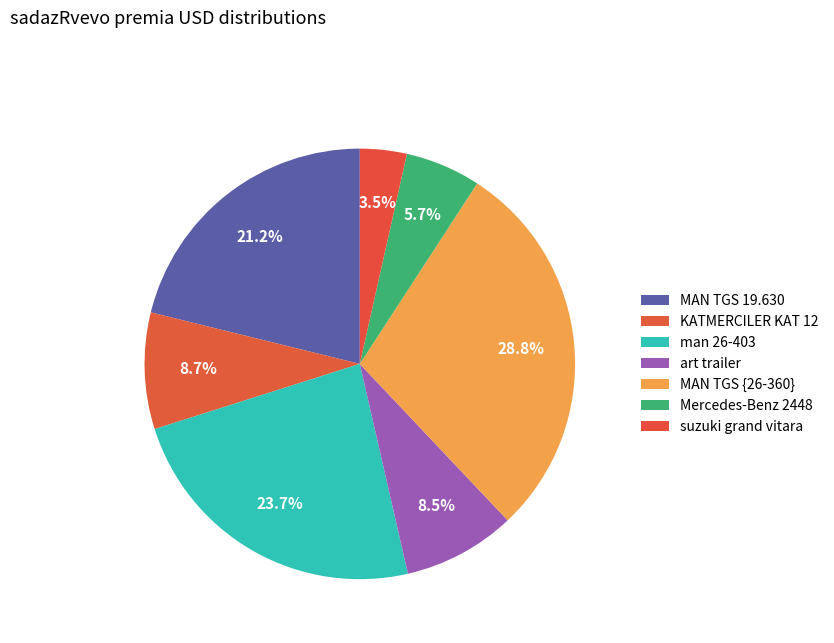

Count the number of slices in the pie.

7